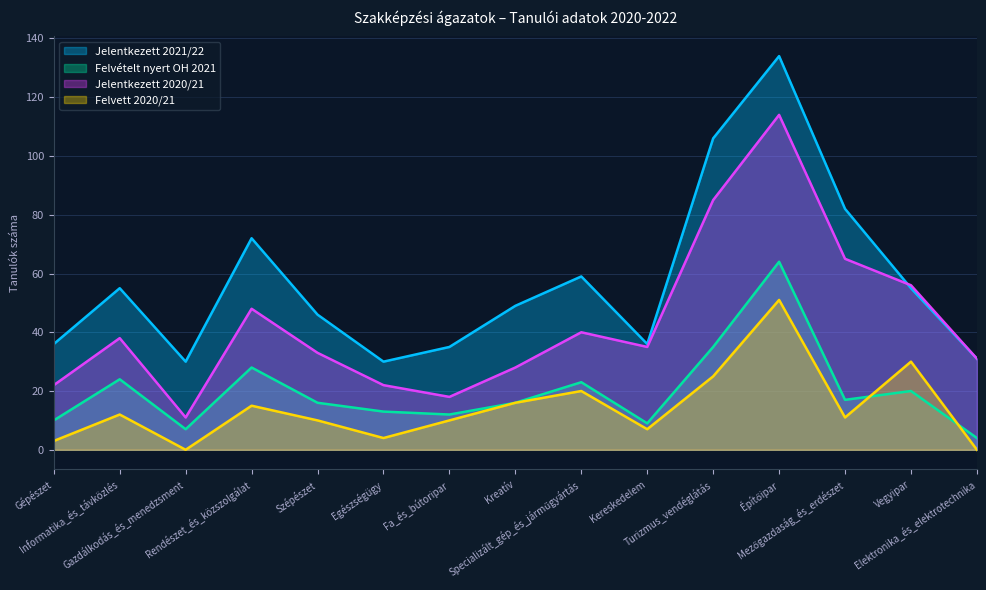

True or false: Felvételt nyert OH 2021 has more than 0 points higher than both neighbors.

True